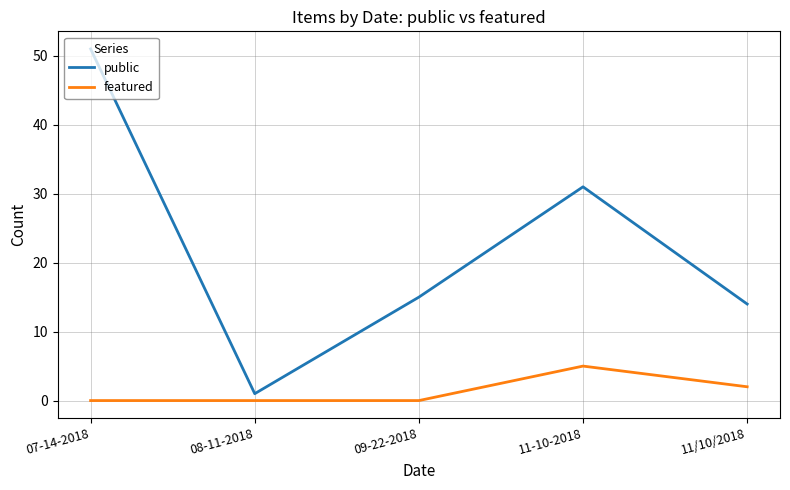

True or false: public and featured intersect in this chart.

False